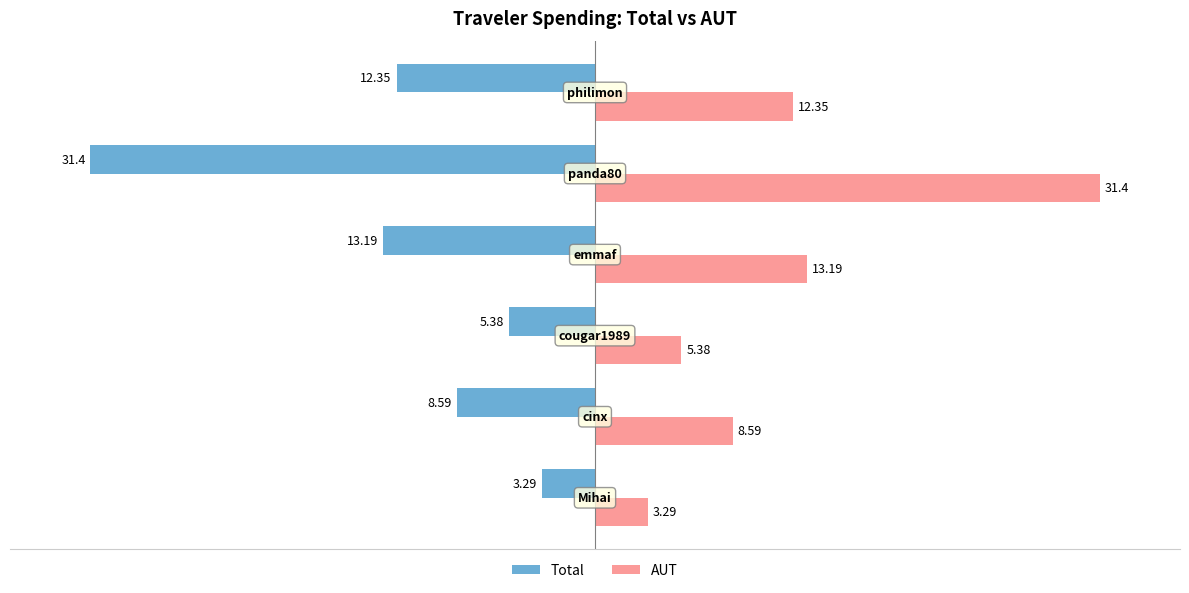

What is the difference between the second highest and minimum values in the Total series?

26.0